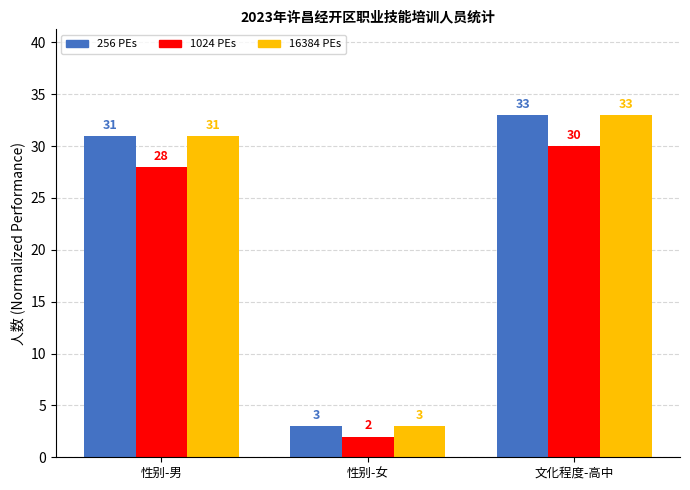

Are the bars grouped side by side (vs. stacked)?

Yes